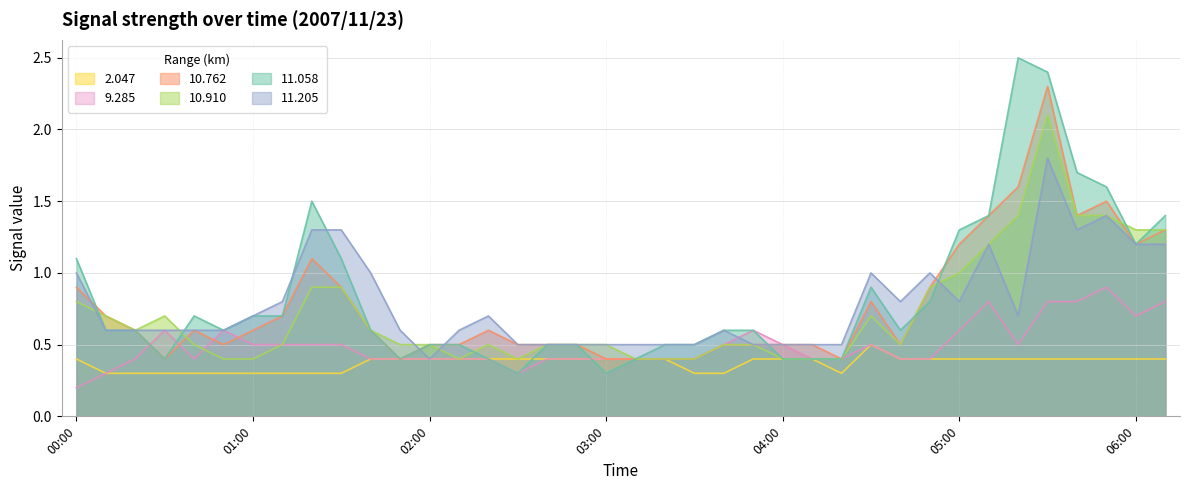

True or false: 10.762 and 2.047 intersect in this chart.

False